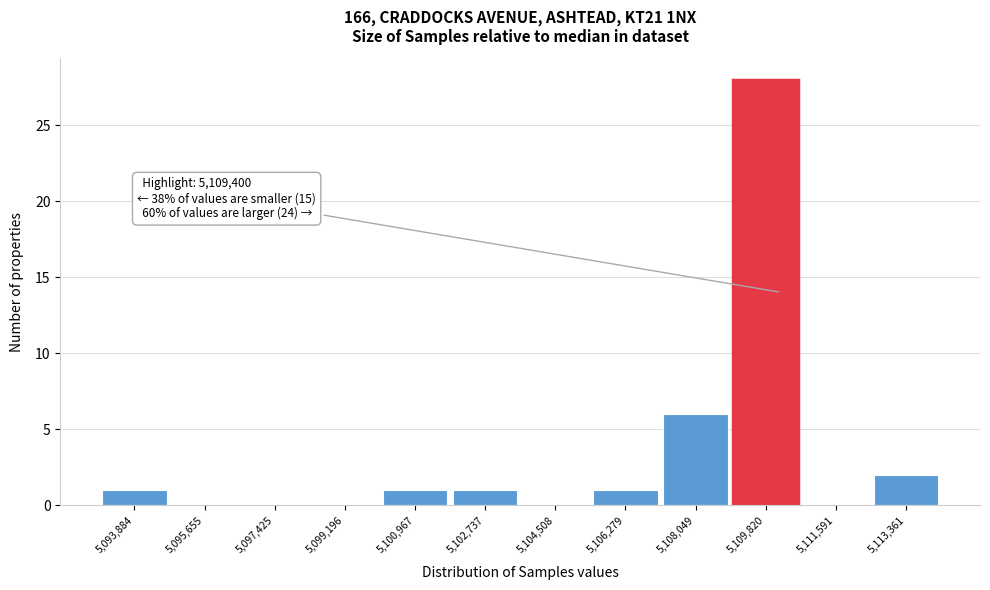

Over which range of the x-axis is the bar tallest?

5109000 to 5110800